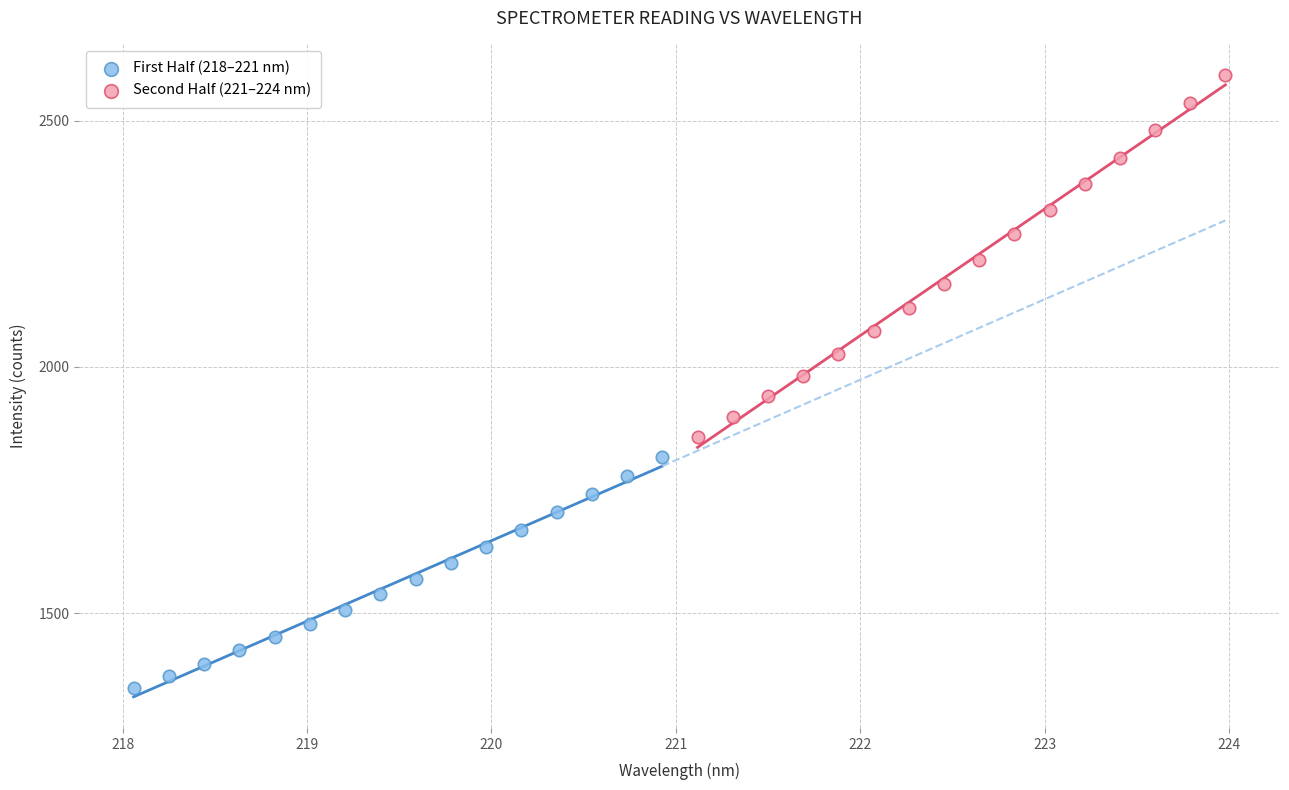

Which series reaches the maximum Y coordinate?

Second Half (221–224 nm)